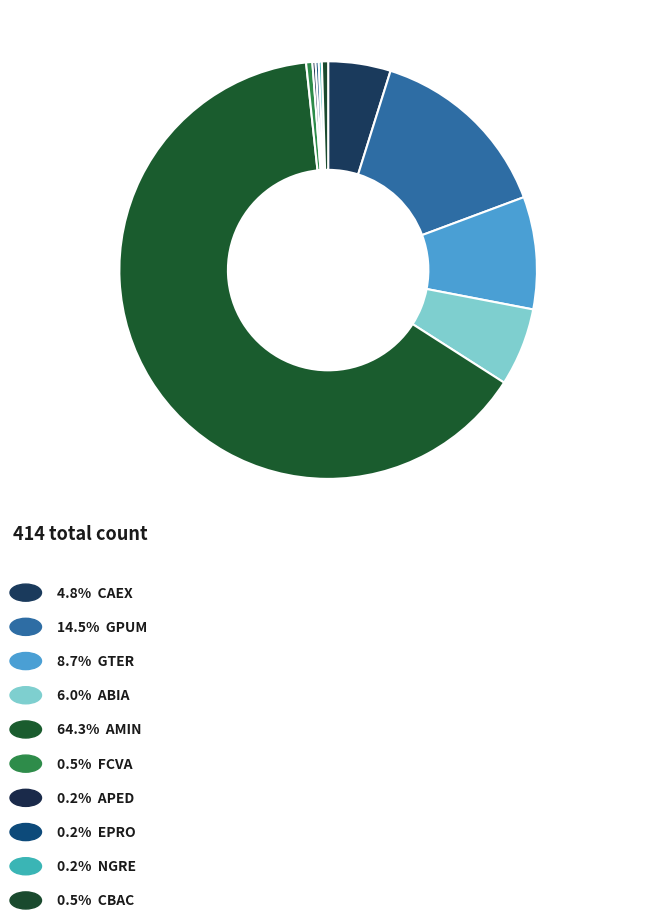

Which slice is the smallest?

APED